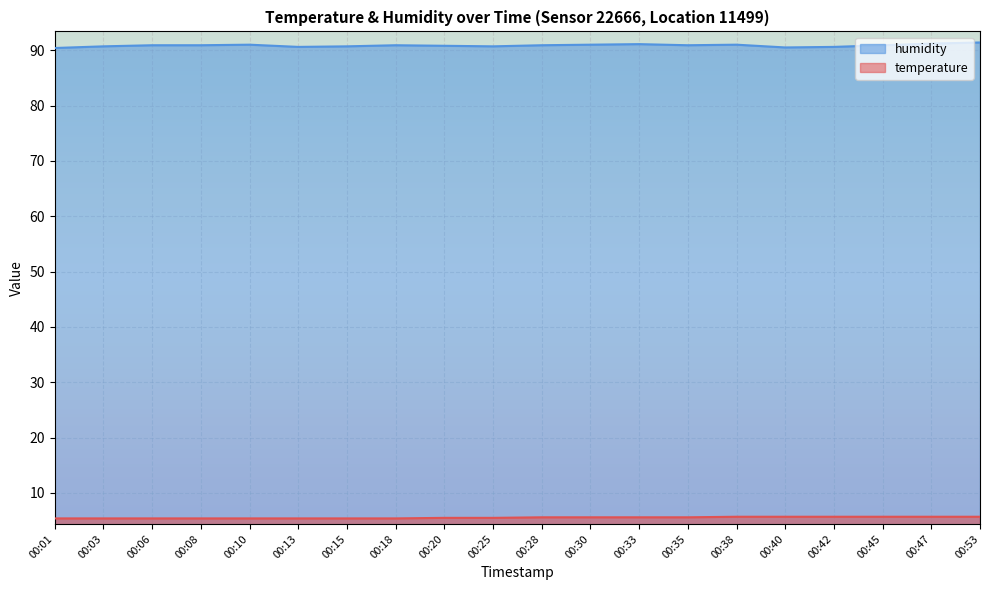

Which series has the largest total across all categories?

humidity